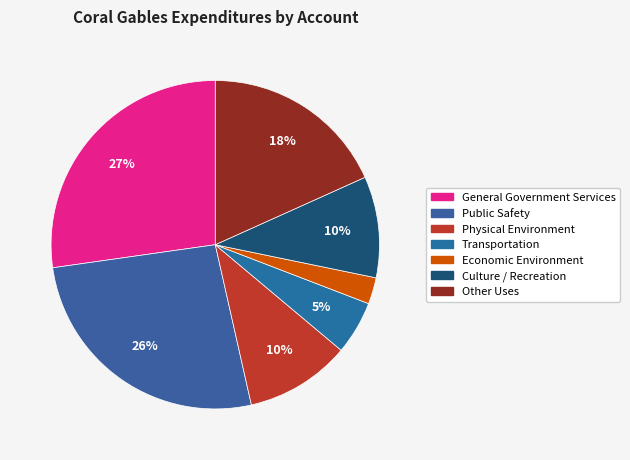

Which slice is the smallest?

Economic Environment